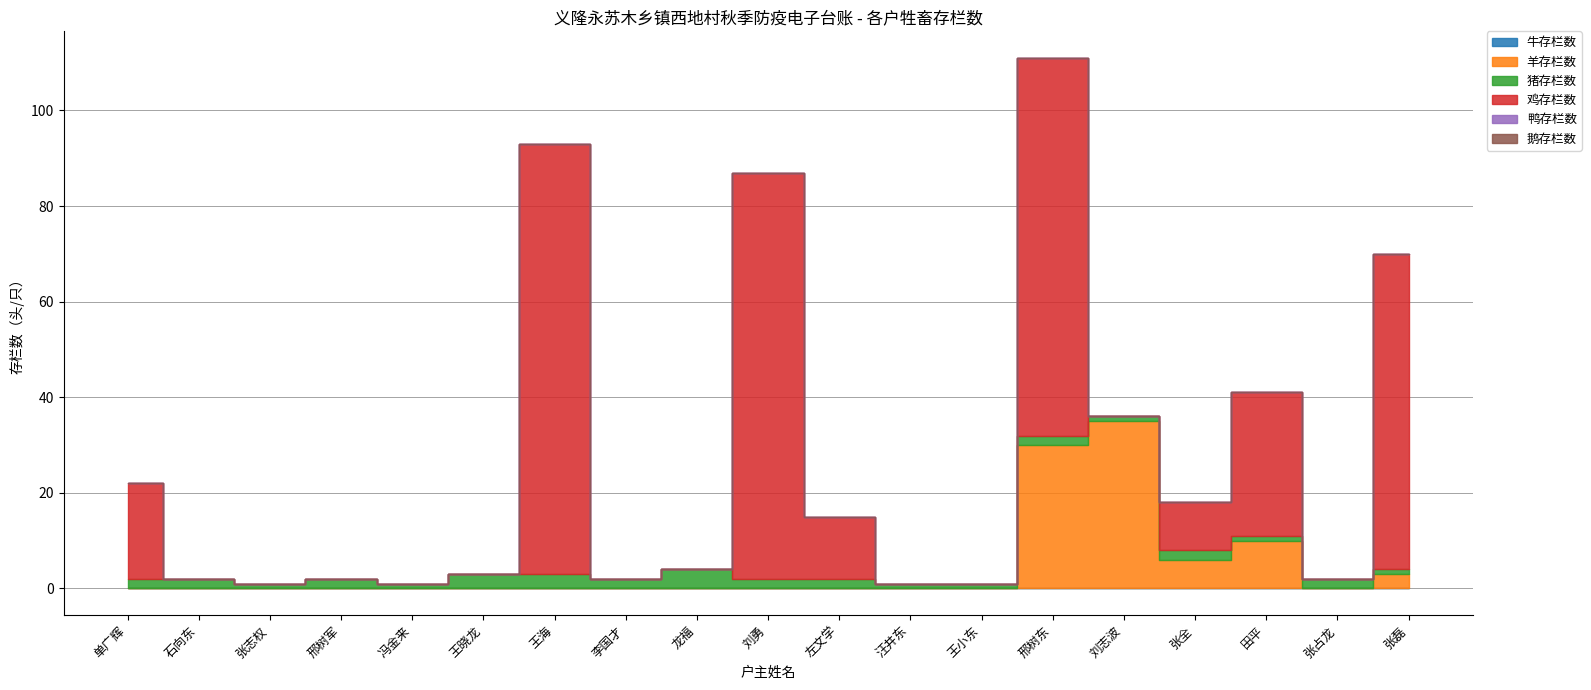

What is the total value across all series at 冯金来?

1